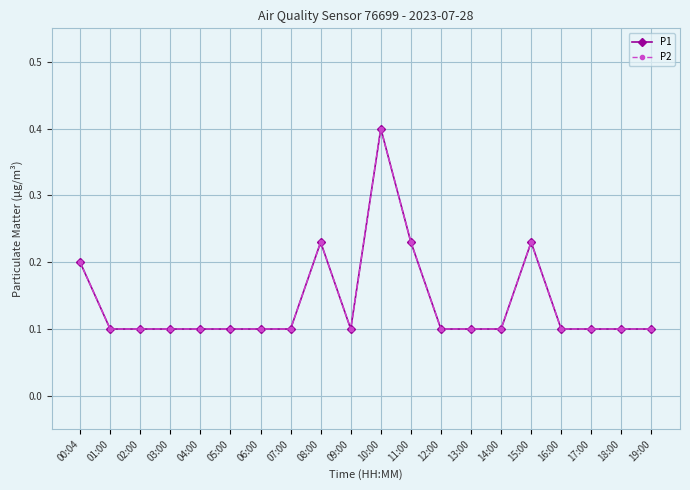

Reading left to right, transcribe all the data shown in this chart.

P1: 00:04=0.2	01:00=0.1	02:00=0.1	03:00=0.1	04:00=0.1	05:00=0.1	06:00=0.1	07:00=0.1	08:00=0.2	09:00=0.1	10:00=0.4	11:00=0.2	12:00=0.1	13:00=0.1	14:00=0.1	15:00=0.2	16:00=0.1	17:00=0.1	18:00=0.1	19:00=0.1
P2: 00:04=0.2	01:00=0.1	02:00=0.1	03:00=0.1	04:00=0.1	05:00=0.1	06:00=0.1	07:00=0.1	08:00=0.2	09:00=0.1	10:00=0.4	11:00=0.2	12:00=0.1	13:00=0.1	14:00=0.1	15:00=0.2	16:00=0.1	17:00=0.1	18:00=0.1	19:00=0.1